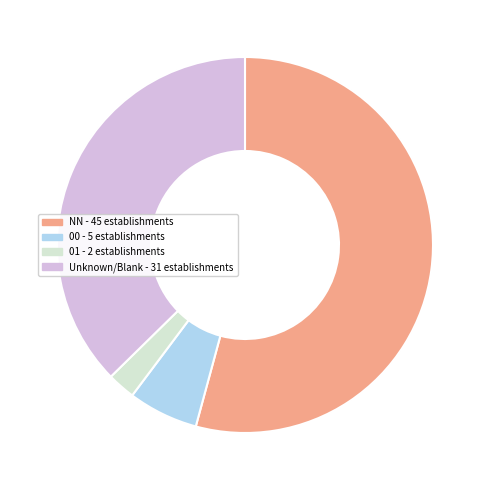

Between 00 - 5 establishments and NN - 45 establishments, which is larger?

NN - 45 establishments